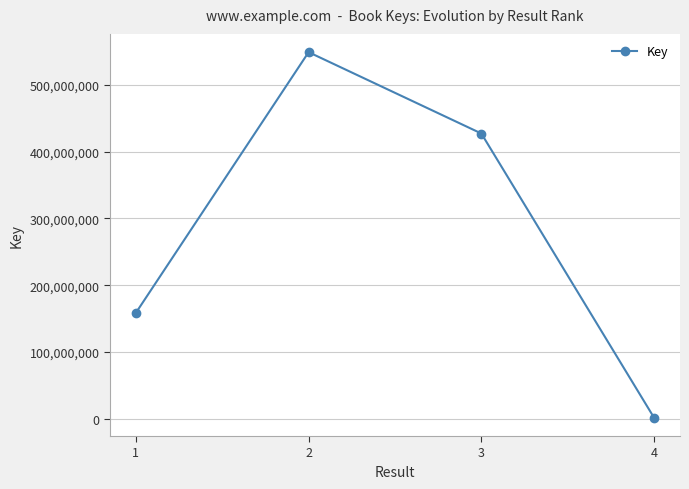

What is the greatest value displayed?

548773548